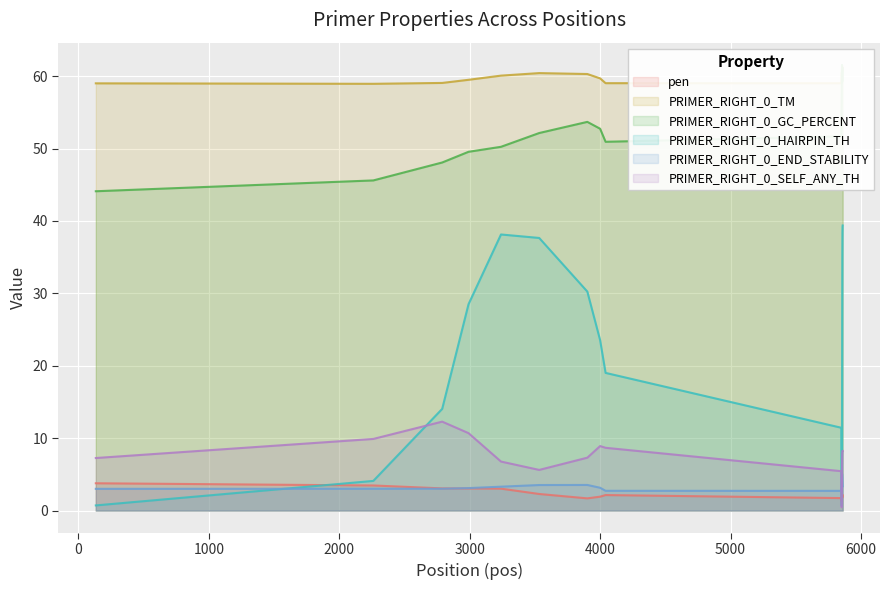

Is it true that PRIMER_RIGHT_0_END_STABILITY equals 2.8 at 133?

True